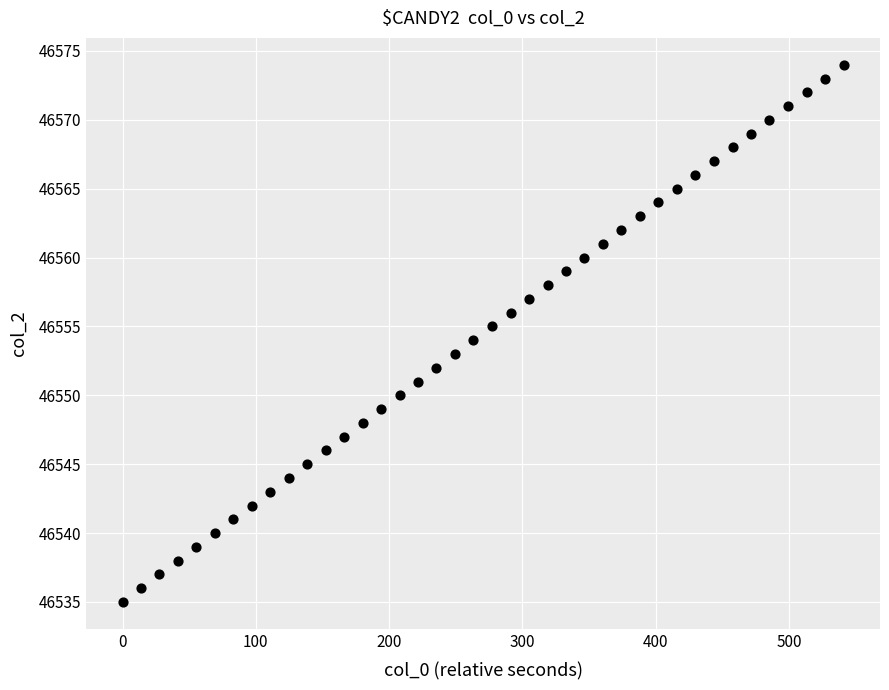

What is the range of Y values (max minus min)?

39